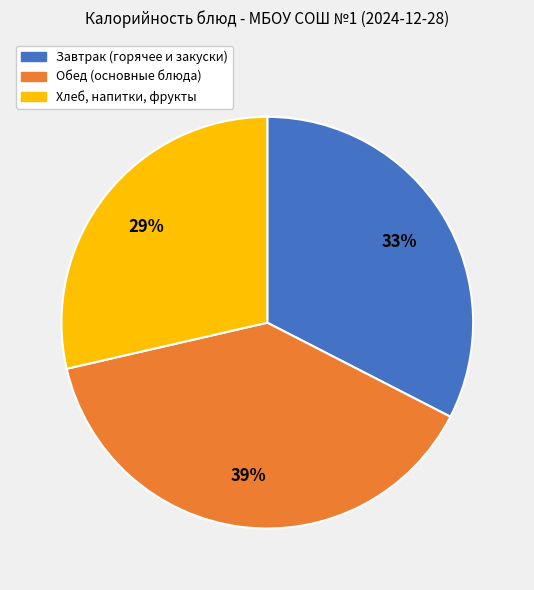

Between Завтрак (горячее и закуски) and Обед (основные блюда), which is larger?

Обед (основные блюда)